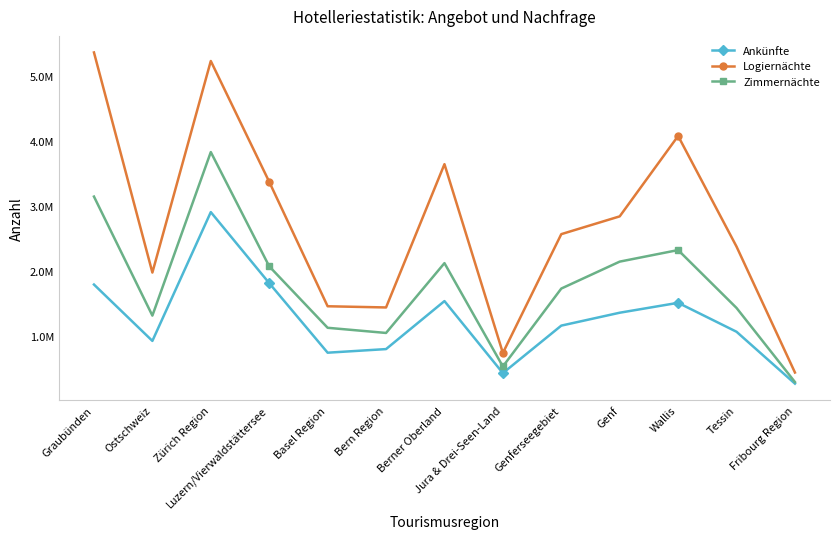

At which label does Ankünfte reach its minimum?

Fribourg Region